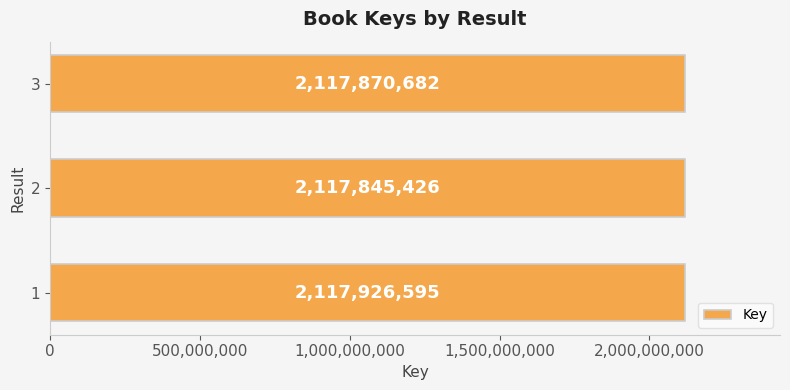

What is the ratio of the value at 2 to the value at 1?

1.0